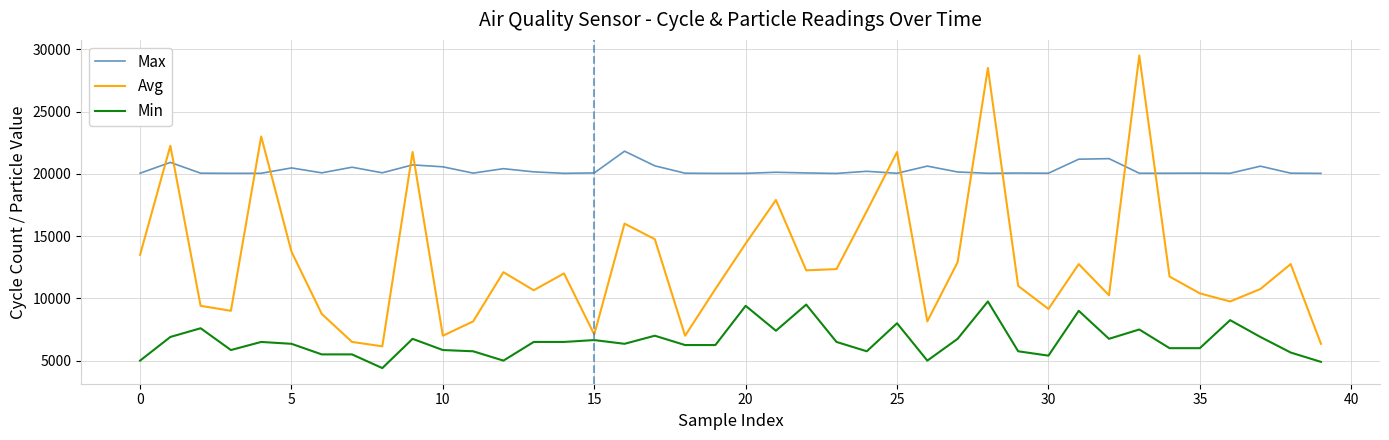

What is the difference between the maximum and minimum values in the Min series?

5350.0